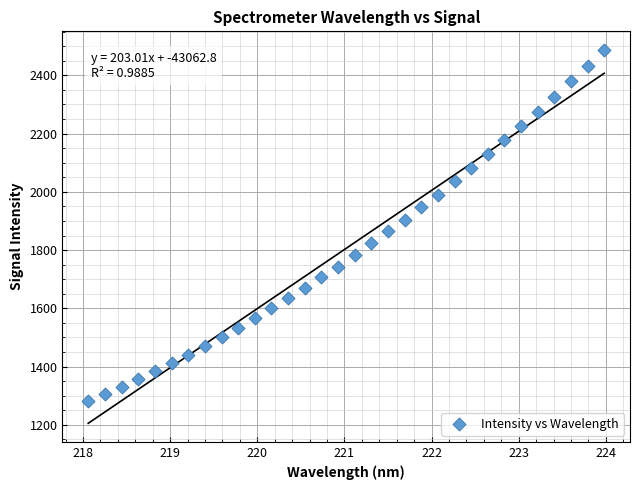

What is the range of X values (max minus min)?

5.9